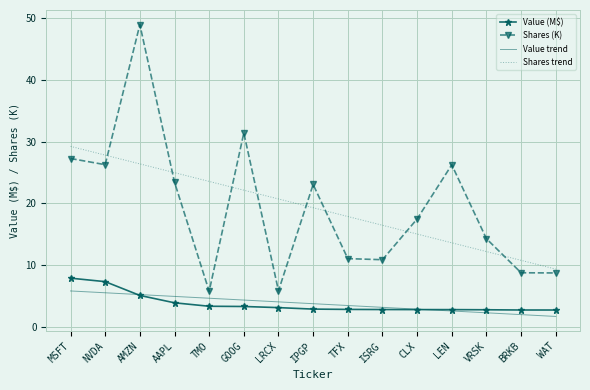

At which category does Shares (K) reach its first local peak?

AMZN